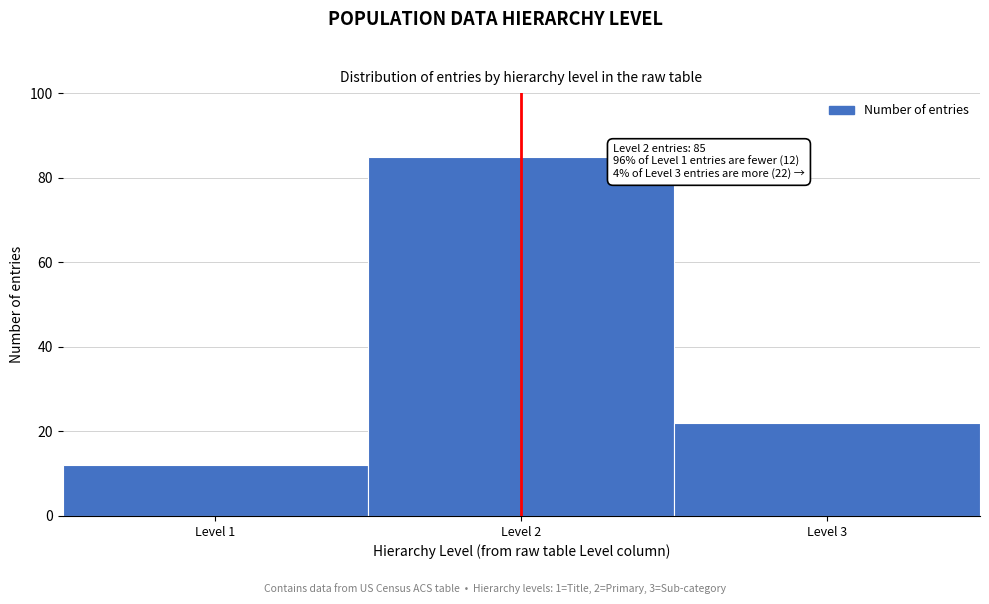

Over which range of the x-axis is the bar tallest?

1.5 to 2.5